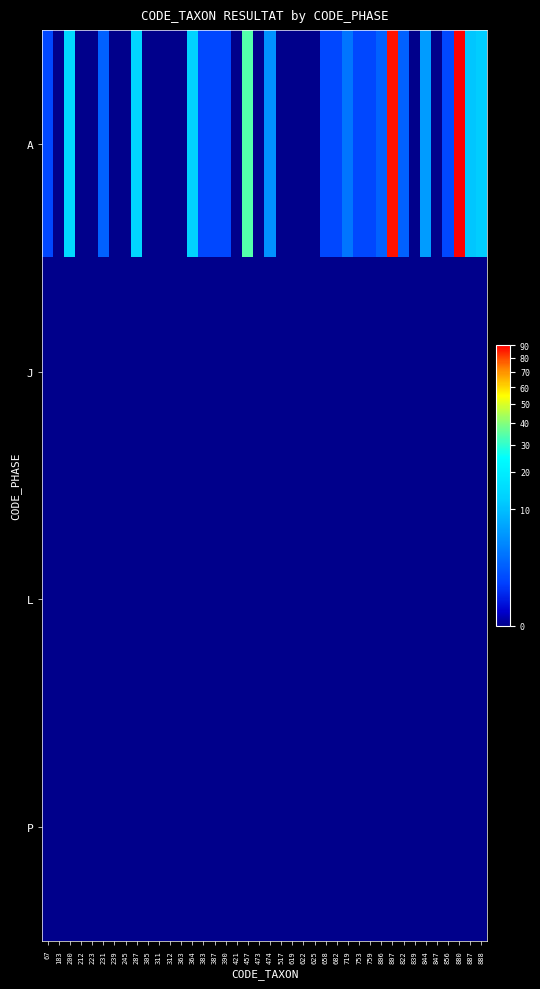

Reading left to right, transcribe all the data shown in this chart.

A: 67=1	183=0	200=15	212=0	223=0	231=2	239=0	245=0	287=14	305=0	311=0	312=0	363=0	364=13	383=1	387=1	390=1	421=0	457=34	473=0	474=5	517=0	619=0	622=0	625=0	658=1	682=1	719=3	753=1	759=1	806=2	807=87	822=2	839=0	844=6	847=0	856=1	880=90	887=11	888=12
J: 67=0	183=0	200=0	212=0	223=0	231=0	239=0	245=0	287=0	305=0	311=0	312=0	363=0	364=0	383=0	387=0	390=0	421=0	457=0	473=0	474=0	517=0	619=0	622=0	625=0	658=0	682=0	719=0	753=0	759=0	806=0	807=0	822=0	839=0	844=0	847=0	856=0	880=0	887=0	888=0
L: 67=0	183=0	200=0	212=0	223=0	231=0	239=0	245=0	287=0	305=0	311=0	312=0	363=0	364=0	383=0	387=0	390=0	421=0	457=0	473=0	474=0	517=0	619=0	622=0	625=0	658=0	682=0	719=0	753=0	759=0	806=0	807=0	822=0	839=0	844=0	847=0	856=0	880=0	887=0	888=0
P: 67=0	183=0	200=0	212=0	223=0	231=0	239=0	245=0	287=0	305=0	311=0	312=0	363=0	364=0	383=0	387=0	390=0	421=0	457=0	473=0	474=0	517=0	619=0	622=0	625=0	658=0	682=0	719=0	753=0	759=0	806=0	807=0	822=0	839=0	844=0	847=0	856=0	880=0	887=0	888=0